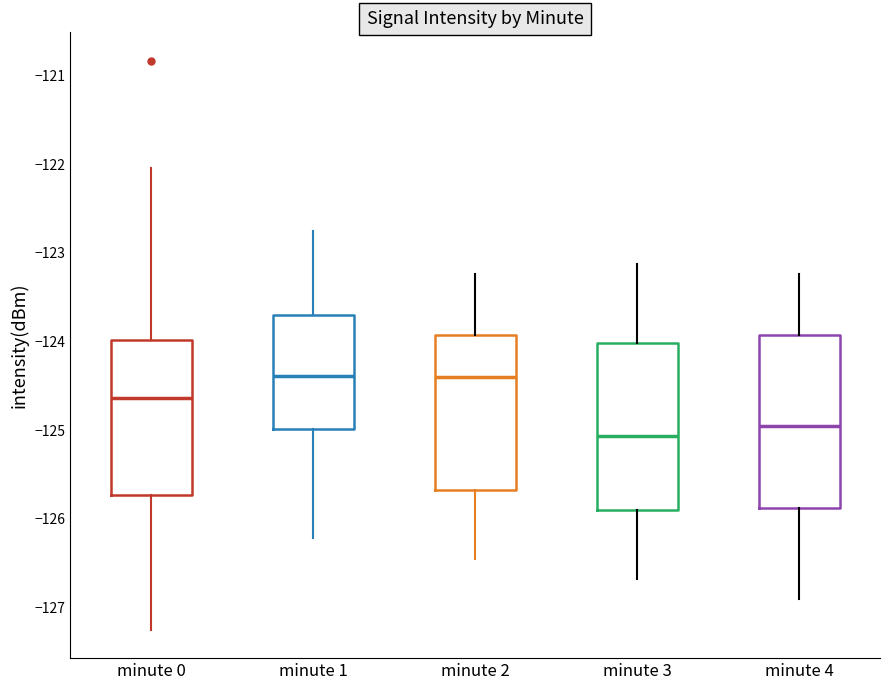

Where does the lower whisker of the box for minute 4 end on the y-axis? The values are not printed on the chart, so give them approximately, as read against the axis.

-126.9